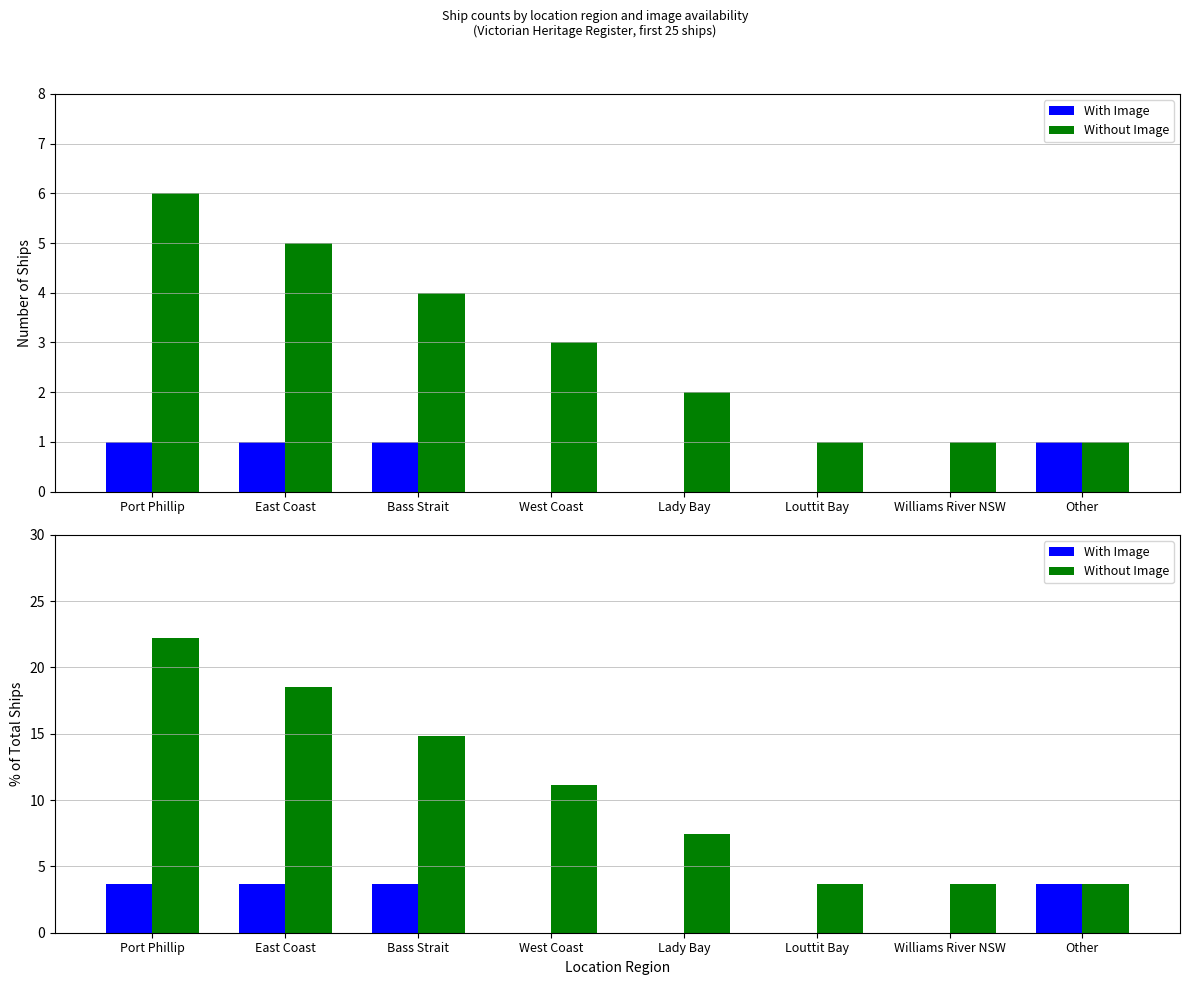

What is the average value of the With Image series?

1.9